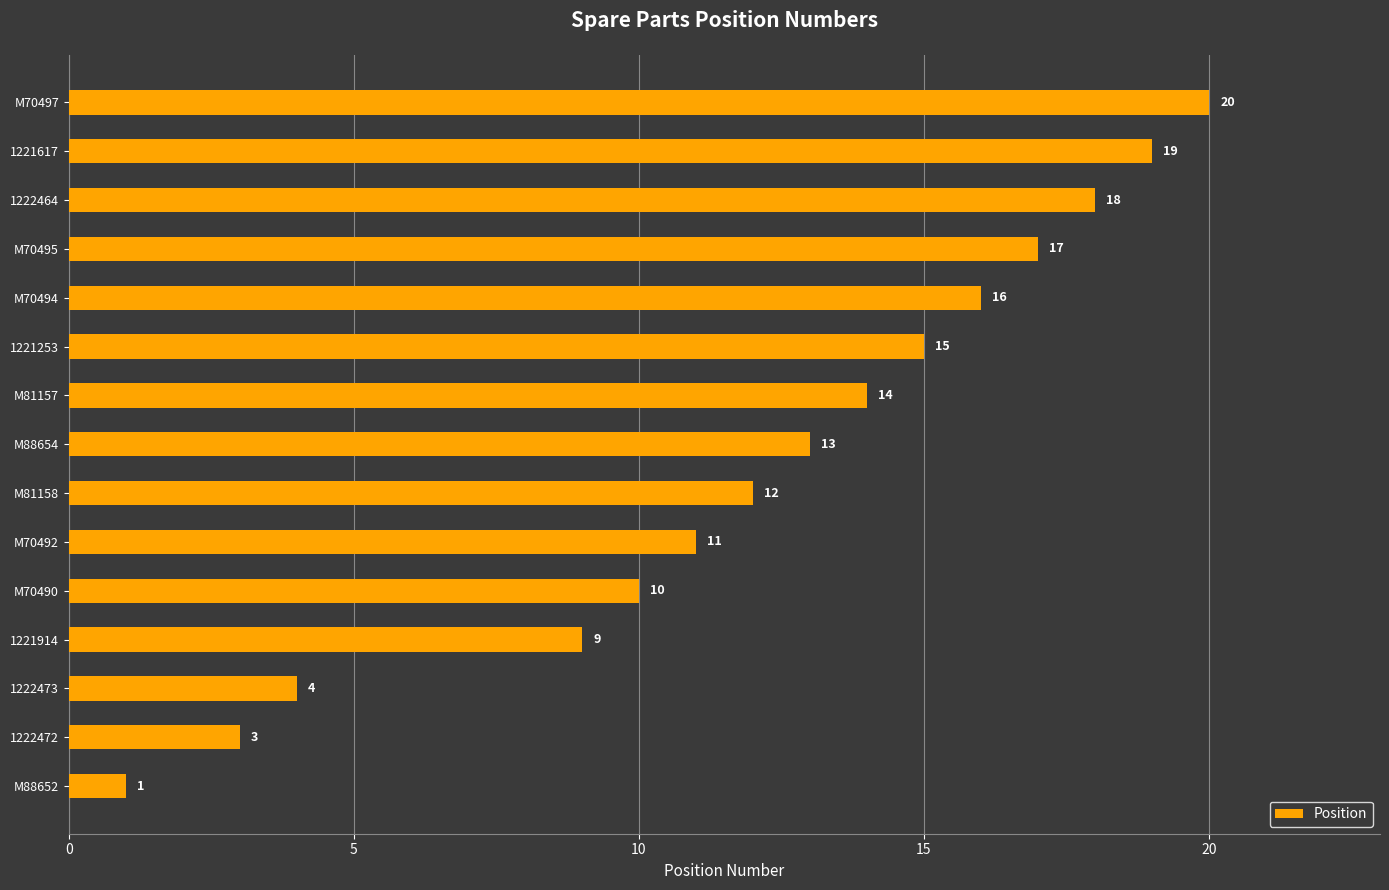

The value at 1222472 is 1. True or false?

False